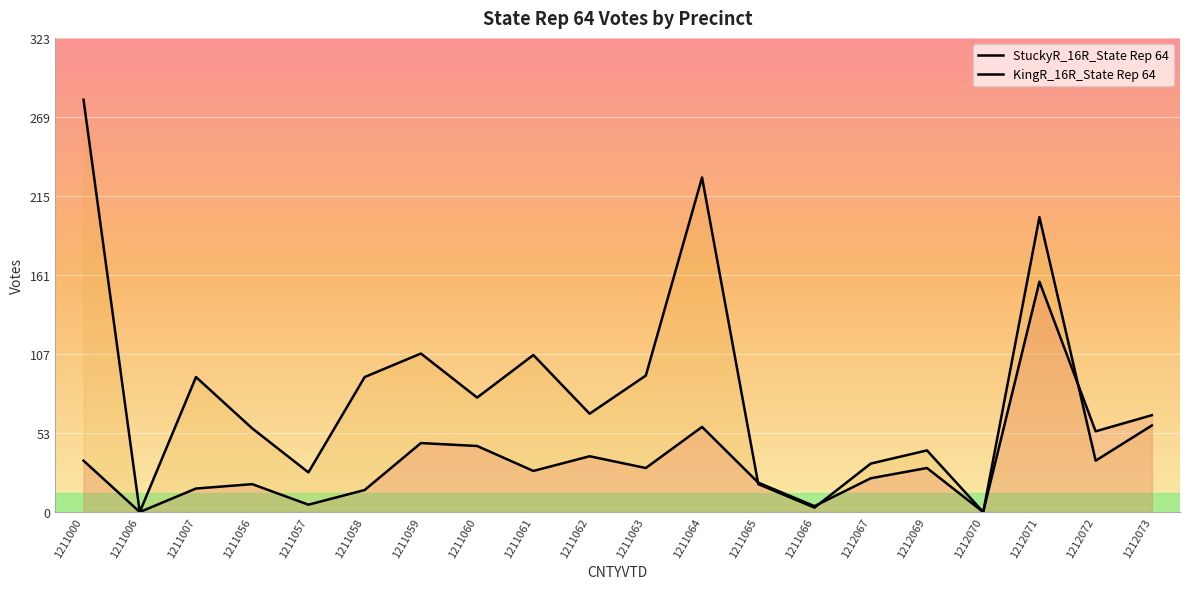

True or false: KingR_16R_State Rep 64 has a value of 32 at 1212067.

False